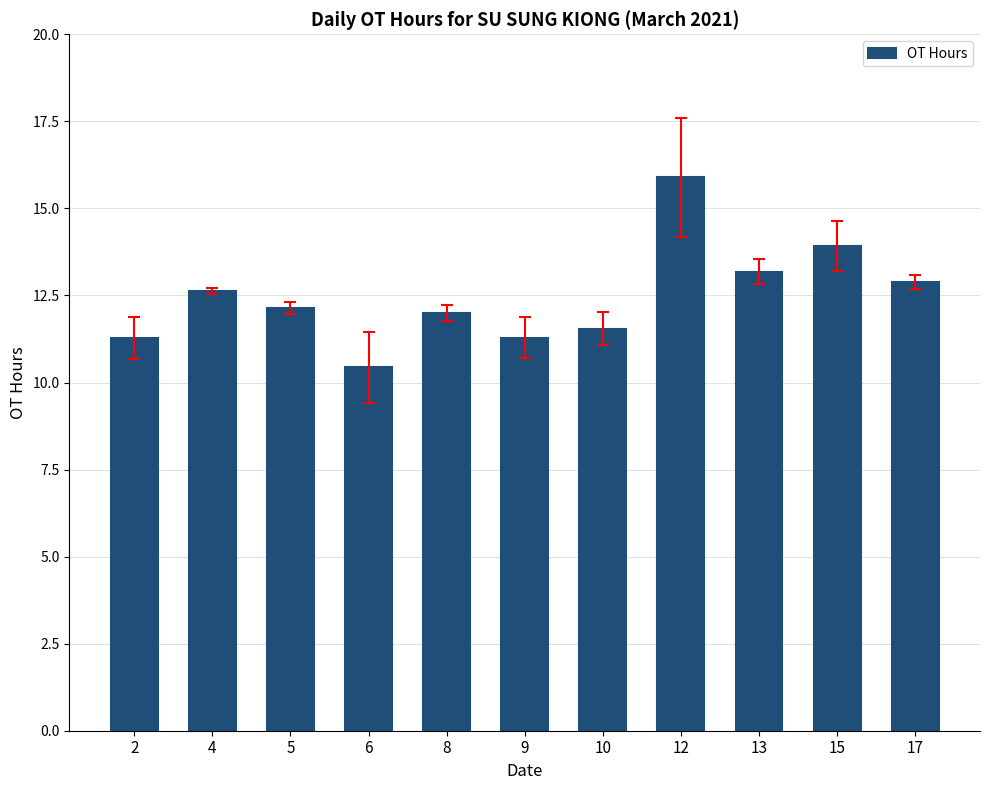

What is the value of the 1st bar from the left?

11.3